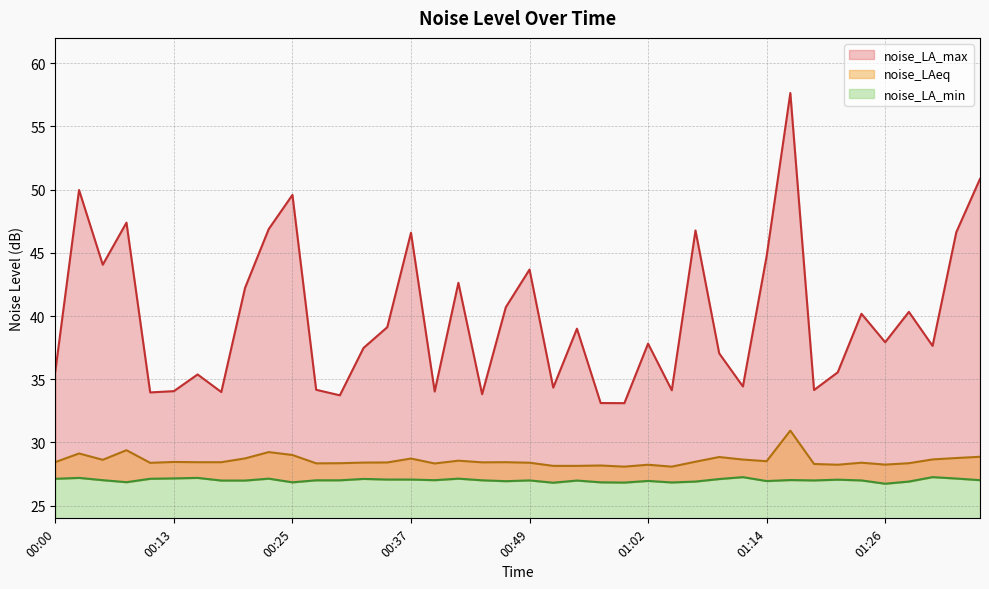

What is the average value of the noise_LA_max series?

39.9